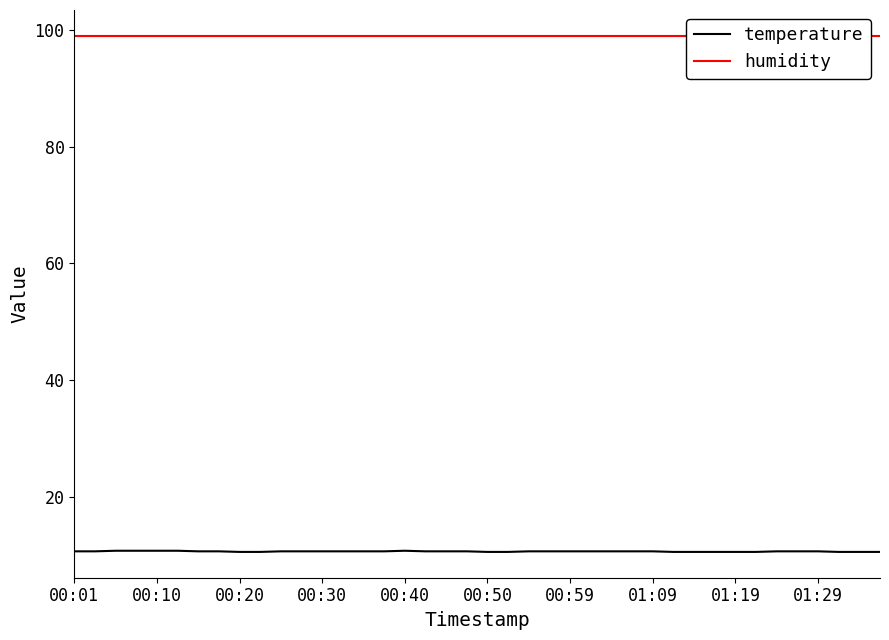

How many series are shown in this chart?

2